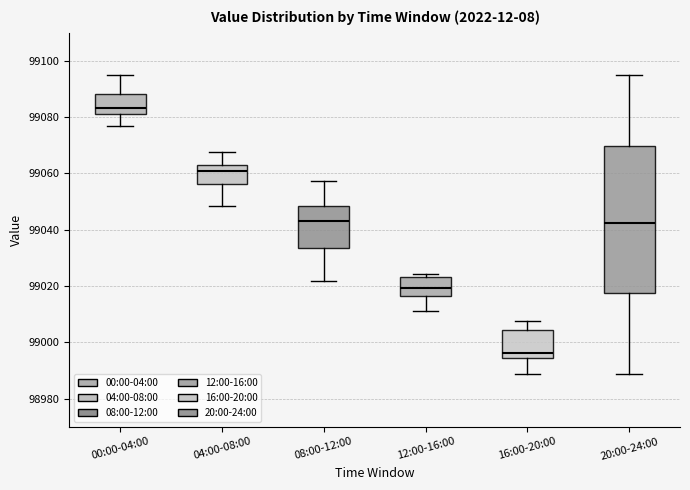

Reading left to right, read every box against the y-axis: the position of its median line, the range the box covers, and the ends of its whiskers. The values are not printed on the chart, so give them approximately, as read against the axis.

00:00-04:00: median 99084, box 99082 to 99088, whiskers 99076 to 99094
04:00-08:00: median 99060, box 99056 to 99062, whiskers 99048 to 99068
08:00-12:00: median 99044, box 99034 to 99048, whiskers 99022 to 99058
12:00-16:00: median 99020, box 99016 to 99024, whiskers 99012 to 99024 (just above the box's upper edge)
16:00-20:00: median 98996, box 98994 to 99004, whiskers 98988 to 99008
20:00-24:00: median 99042, box 99018 to 99070, whiskers 98988 to 99094